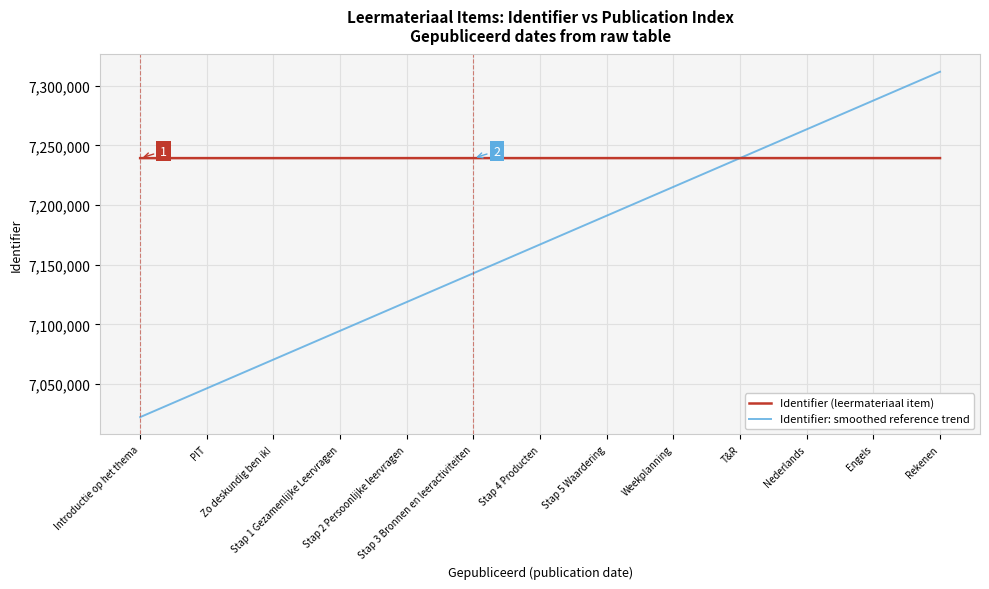

List the series in order of their overall mean, highest first.

Identifier (leermateriaal item), Identifier: smoothed reference trend